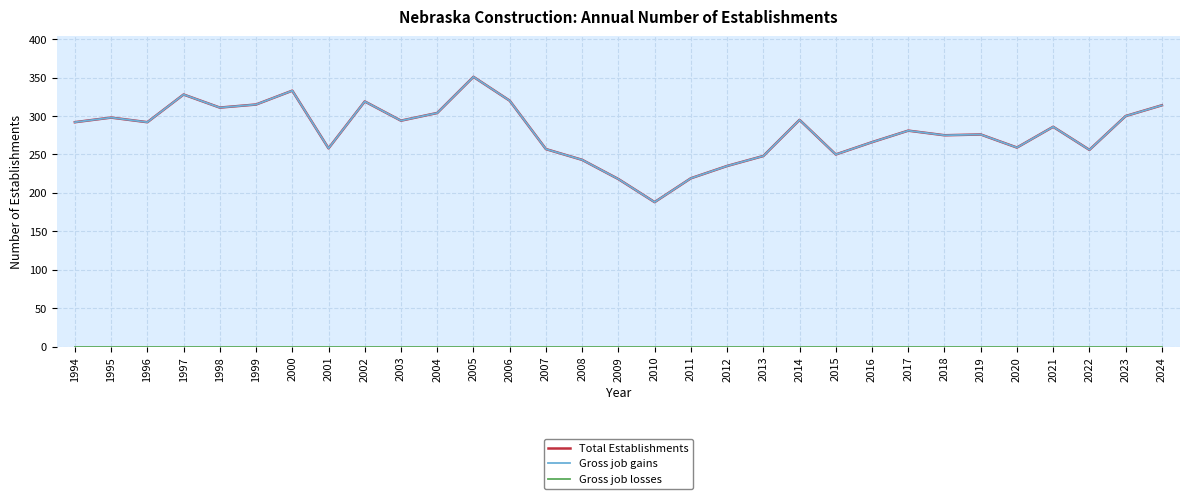

Is it true that Gross job losses equals 0 at 2003?

True